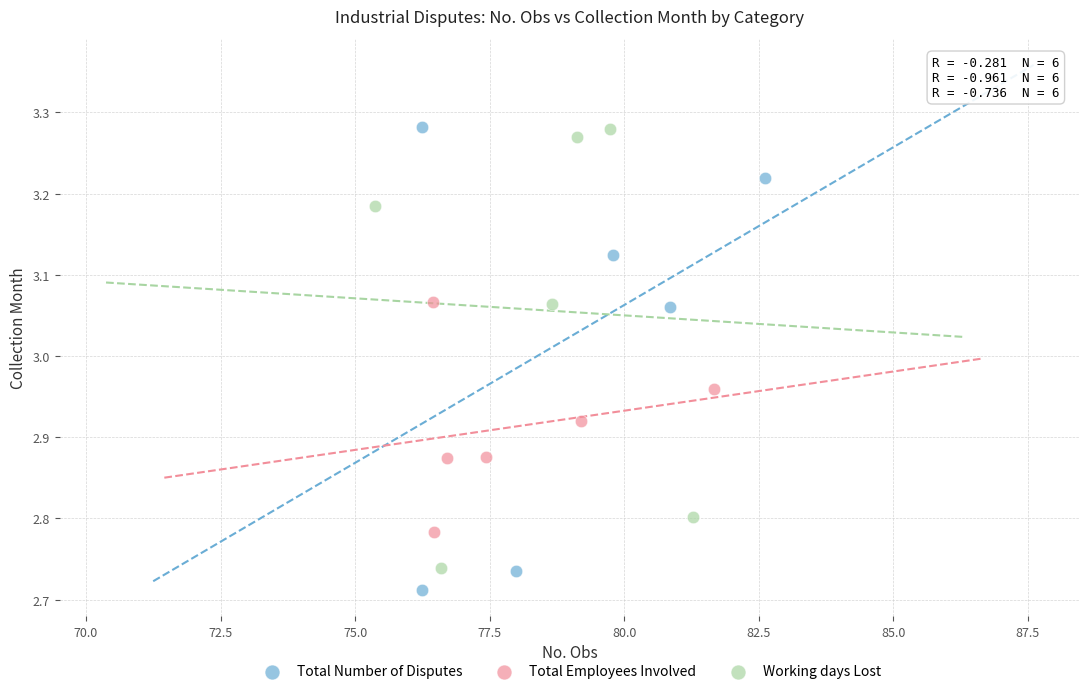

Which series reaches the minimum Y coordinate?

Total Number of Disputes